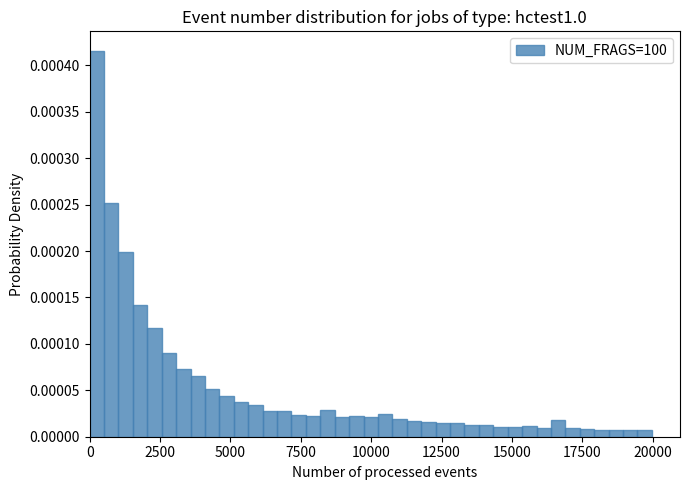

Around what value on the x-axis is the tallest bar? Give the approximate position of its centre, as read against the axis.

500